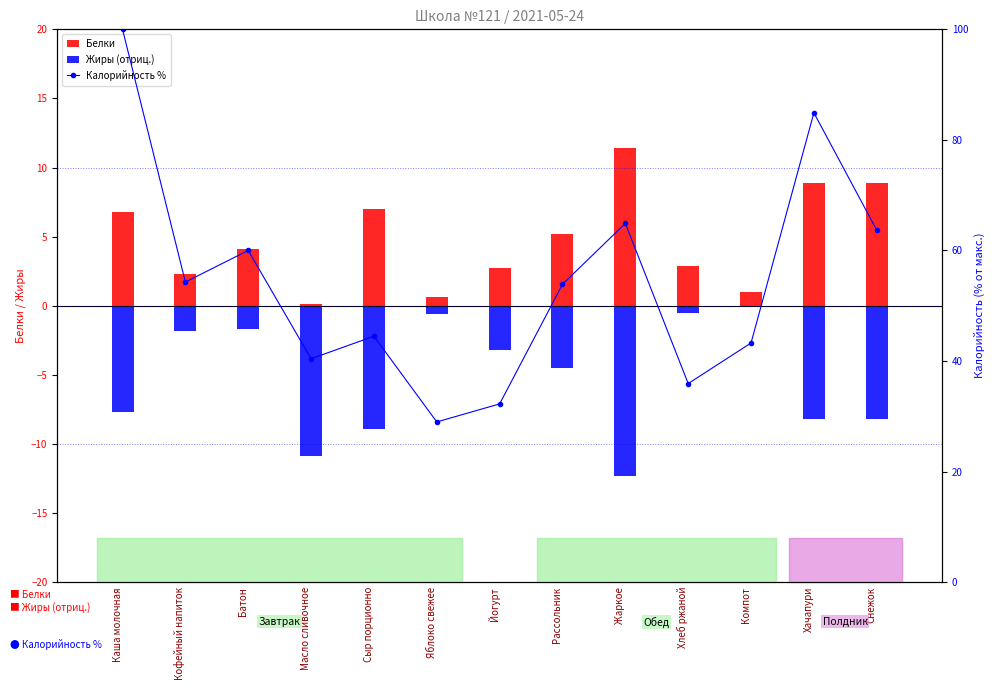

Count the number of categories in the chart.

13